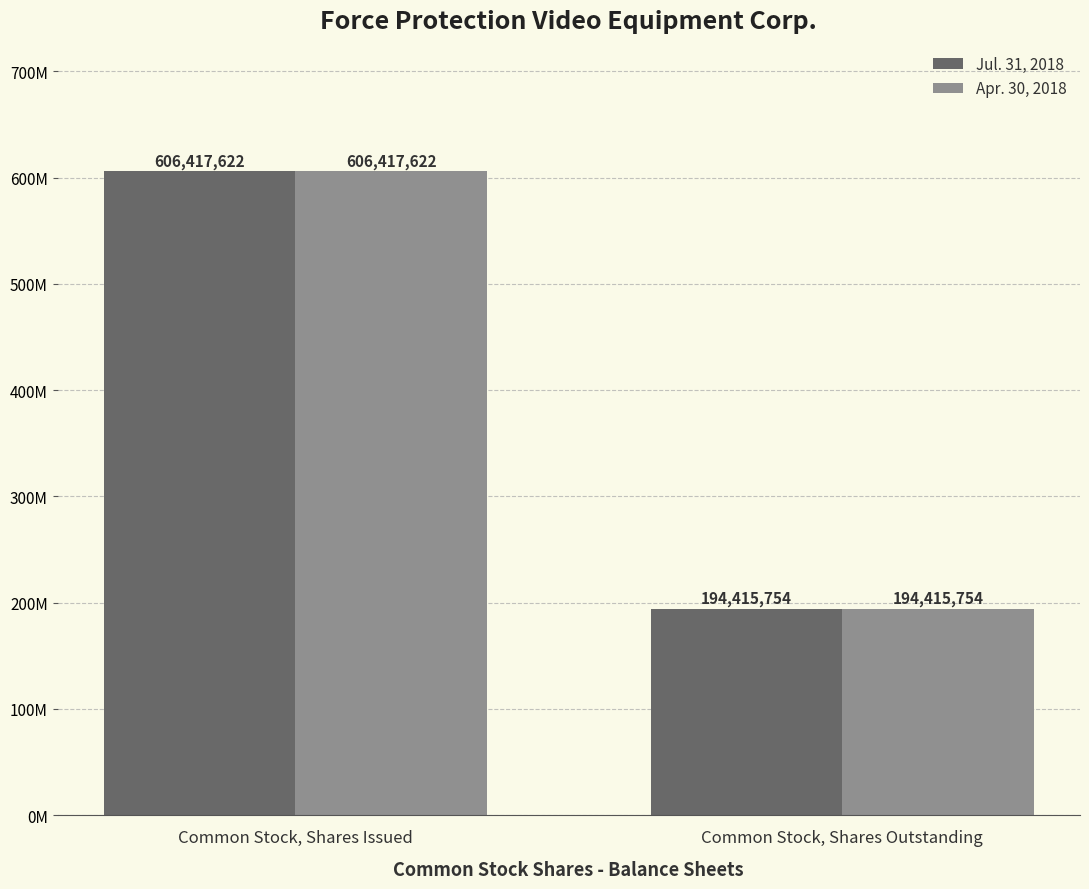

True or false: Apr. 30, 2018 has a value of 194415754 at Common Stock, Shares Outstanding.

True